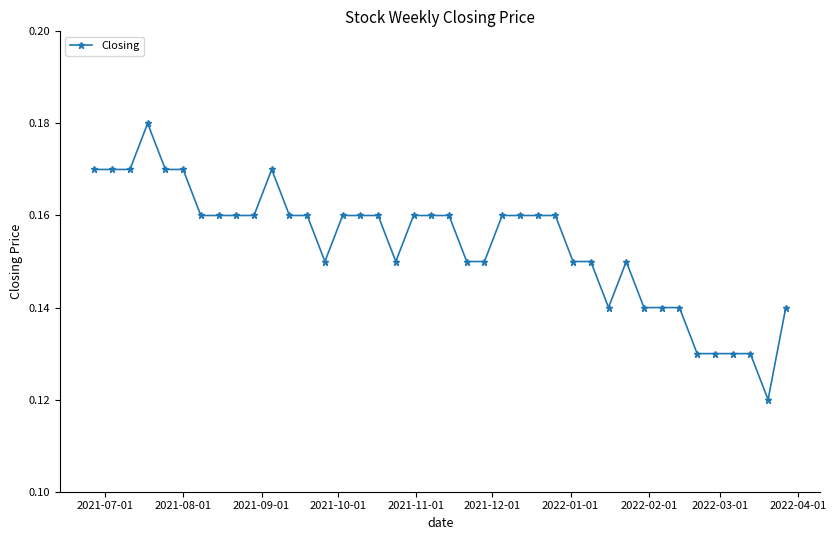

What is the sum of all values?

6.2